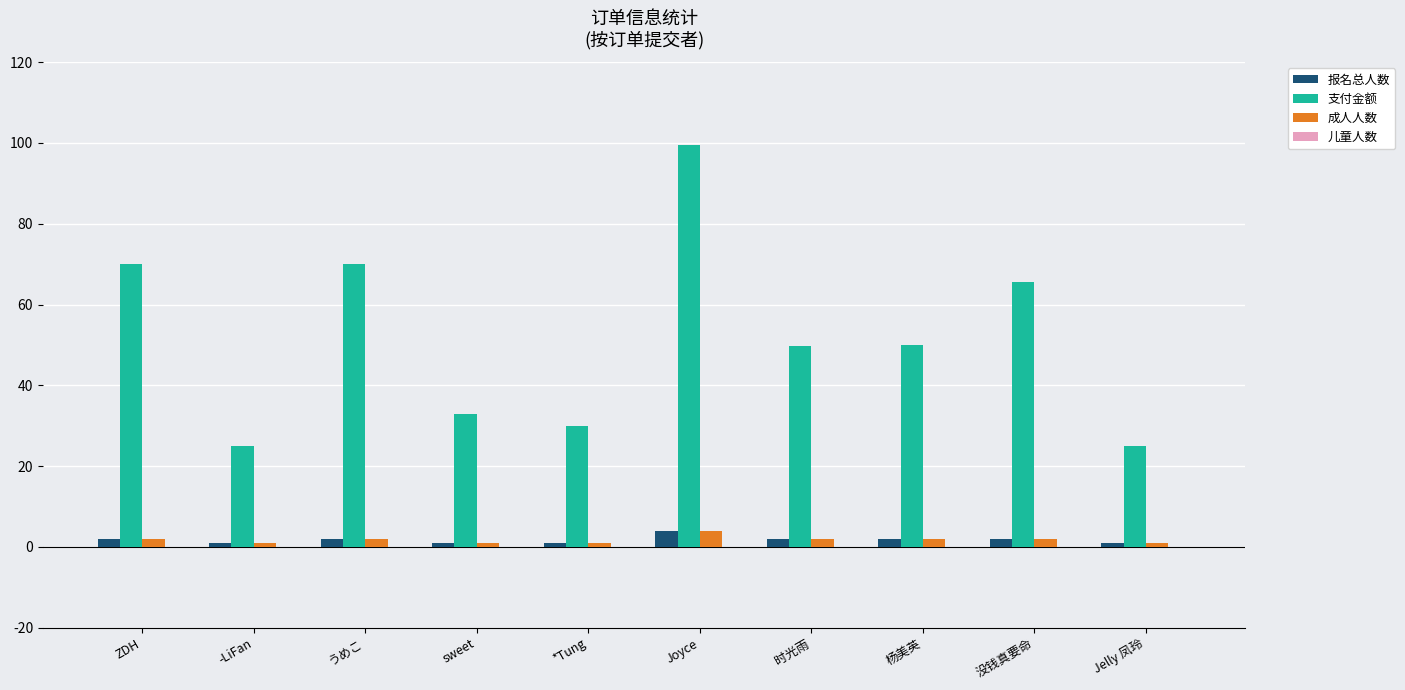

What is the label of the 8th bar from the left?

杨美英